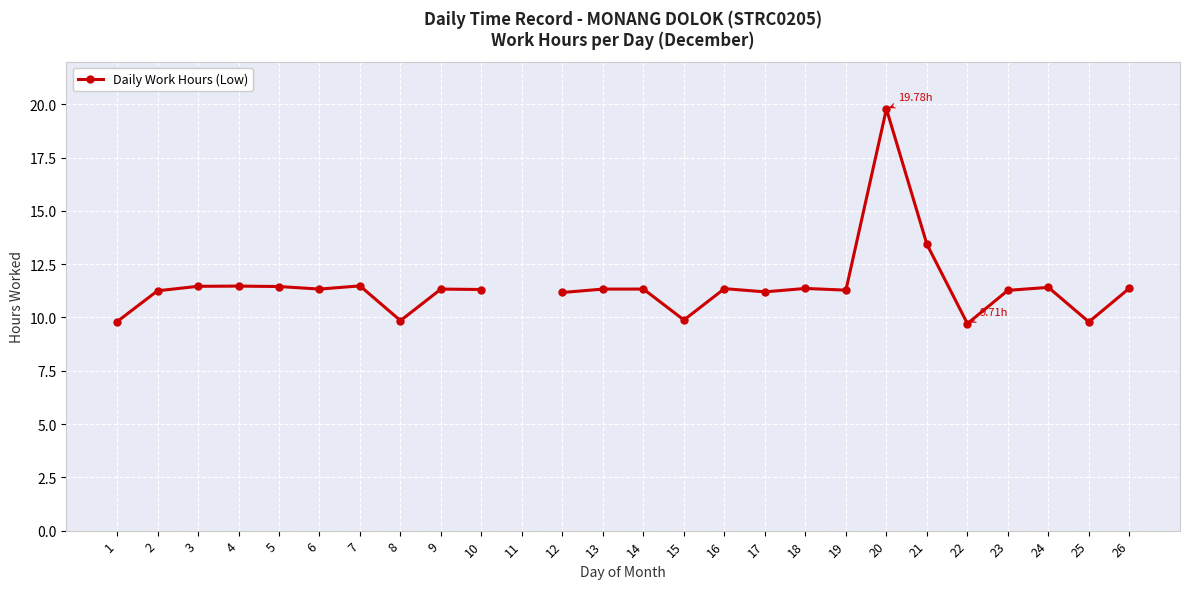

How many lines are shown in the chart?

1